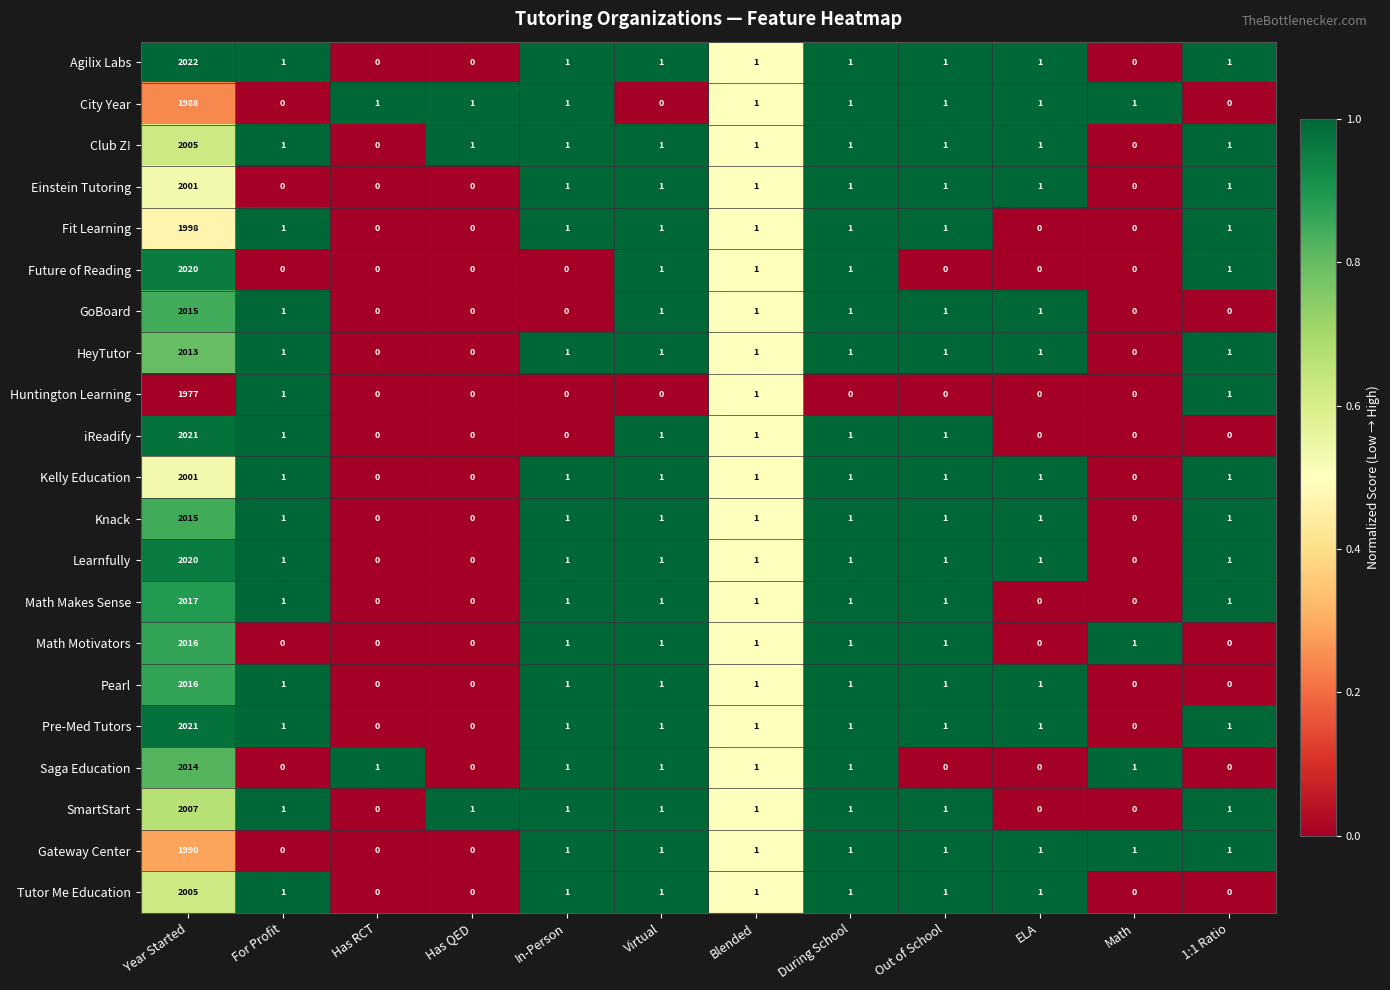

What value does the City Year series have at Year Started, to the nearest 10?

1990